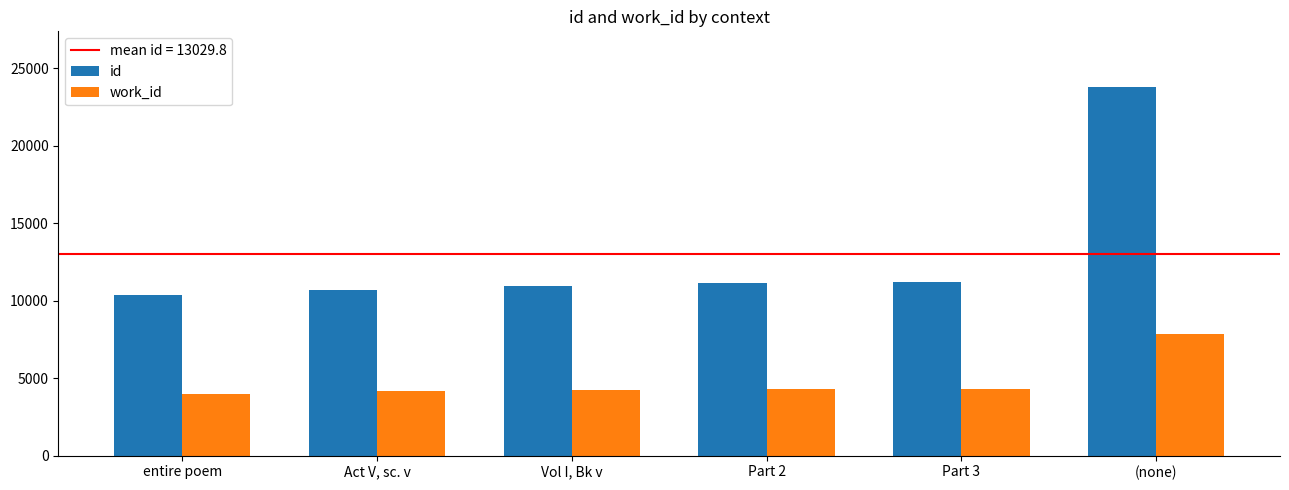

At which category does the chart reach its peak across all series?

(none)